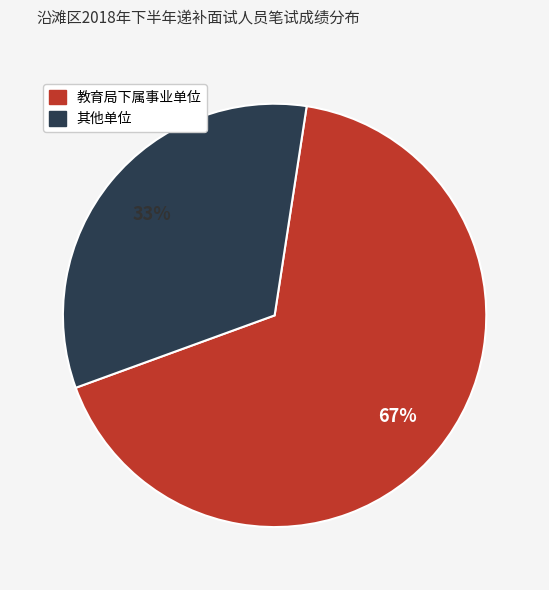

Does any single category account for the majority?

Yes